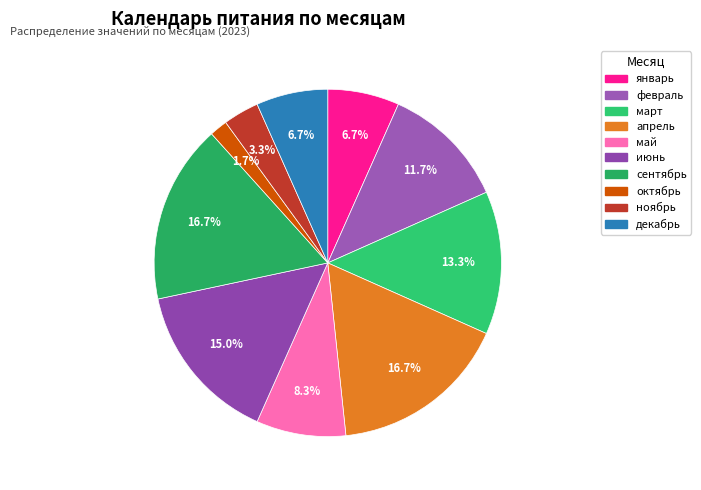

The октябрь slice represents 2% of the pie. True or false?

True